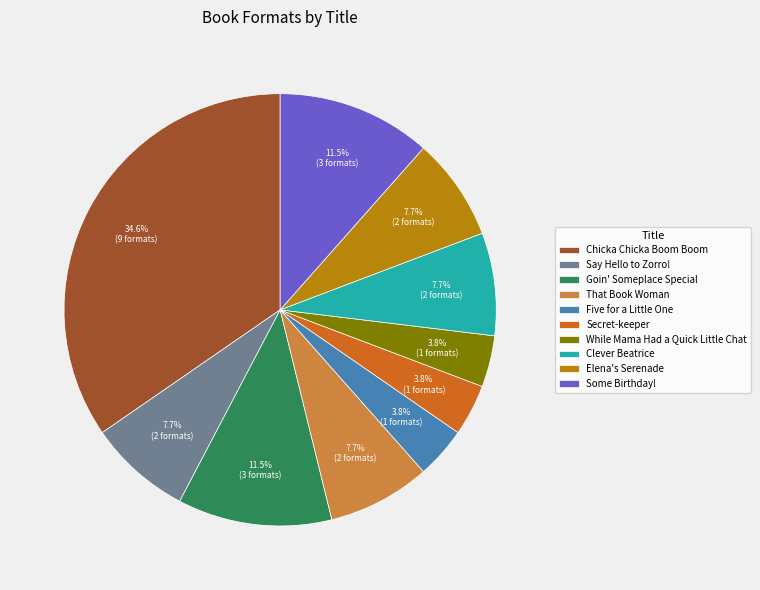

Between Secret-keeper and Goin' Someplace Special, which is larger?

Goin' Someplace Special